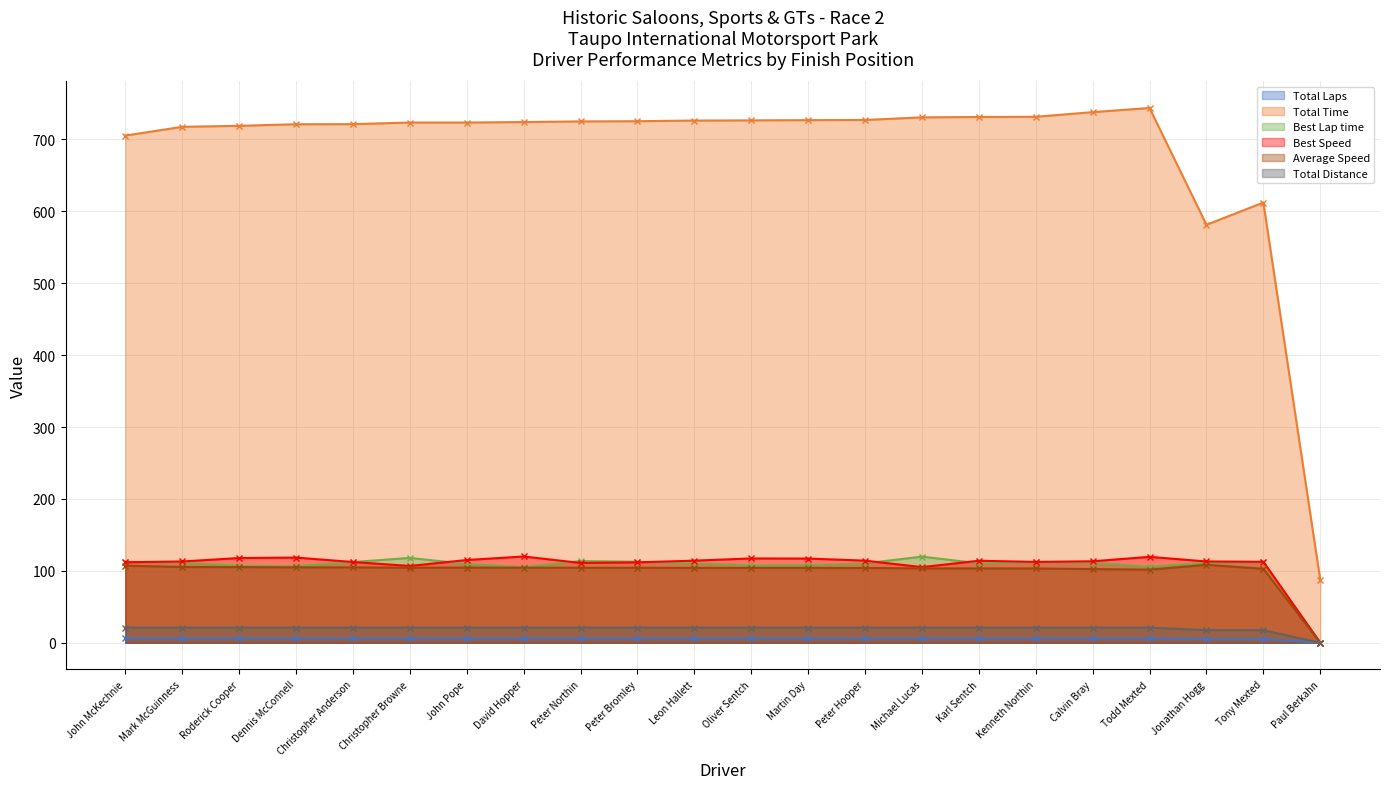

How many lines are shown in the chart?

6